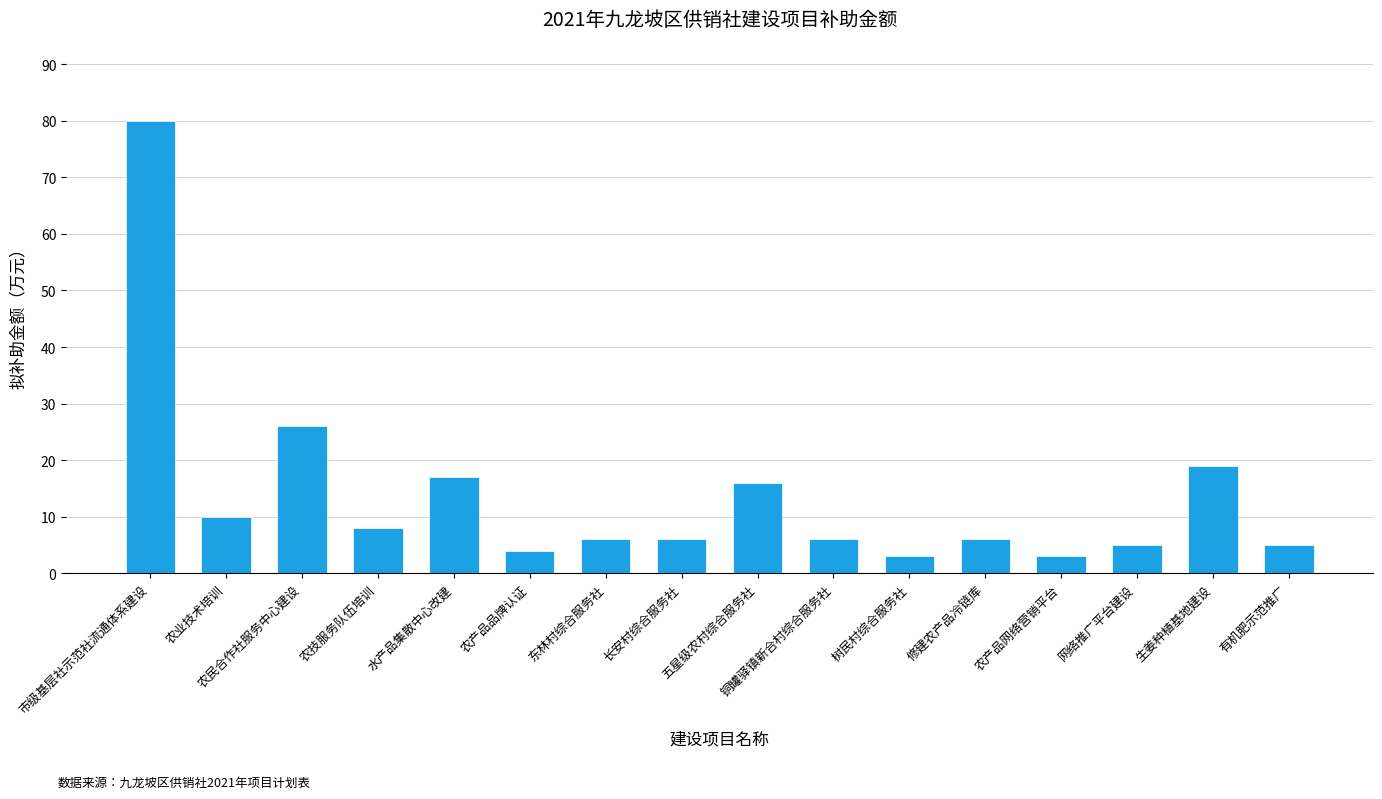

What is the ratio of the value at 树民村综合服务社 to the value at 农民合作社服务中心建设?

0.1